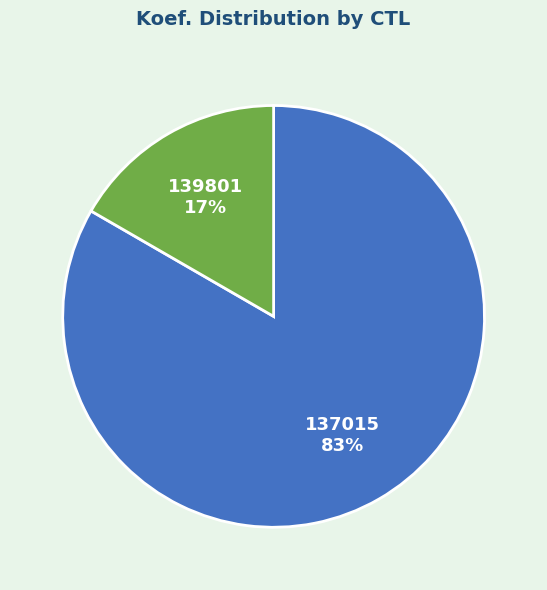

Is there a majority slice in this chart?

Yes